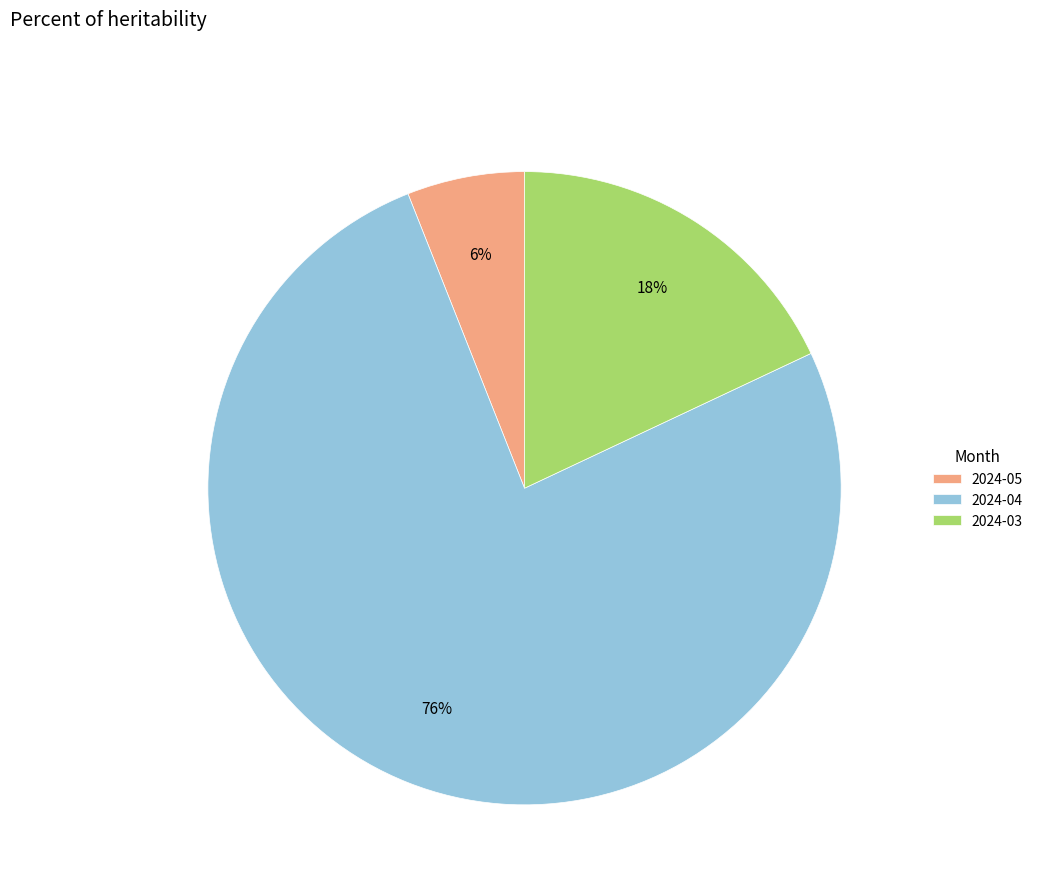

What is the ratio of the value at 2024-04 to the value at 2024-05?

12.7